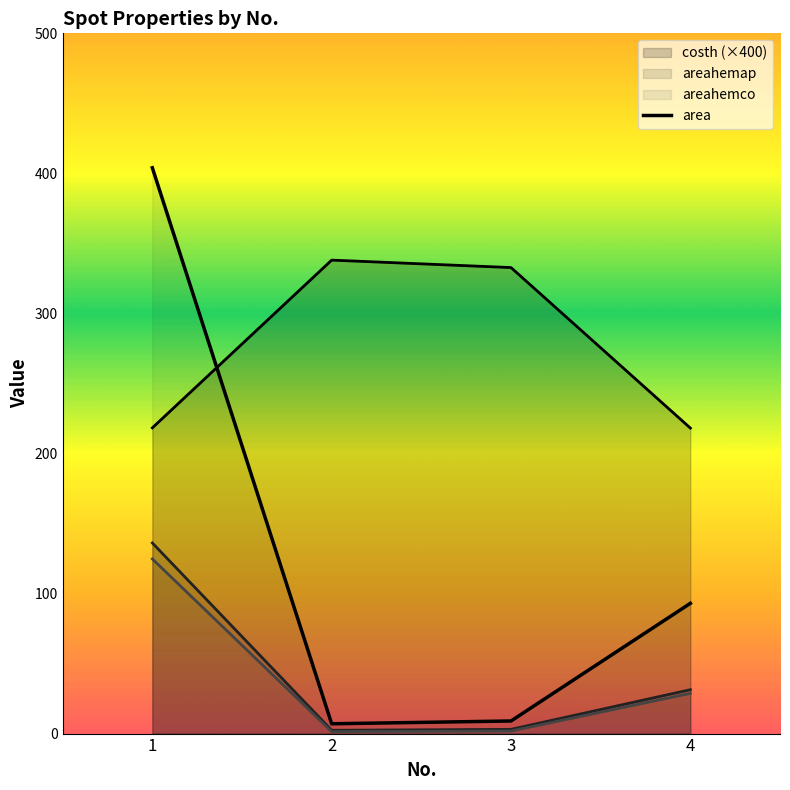

How many lines are shown in the chart?

4